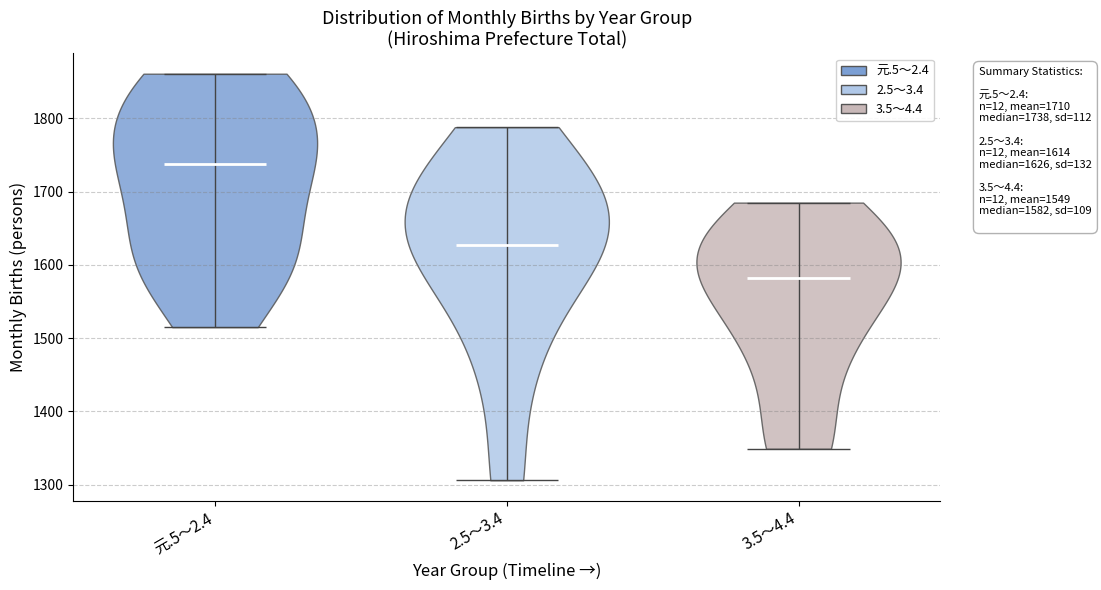

Which violin has the lowest median line?

3.5～4.4